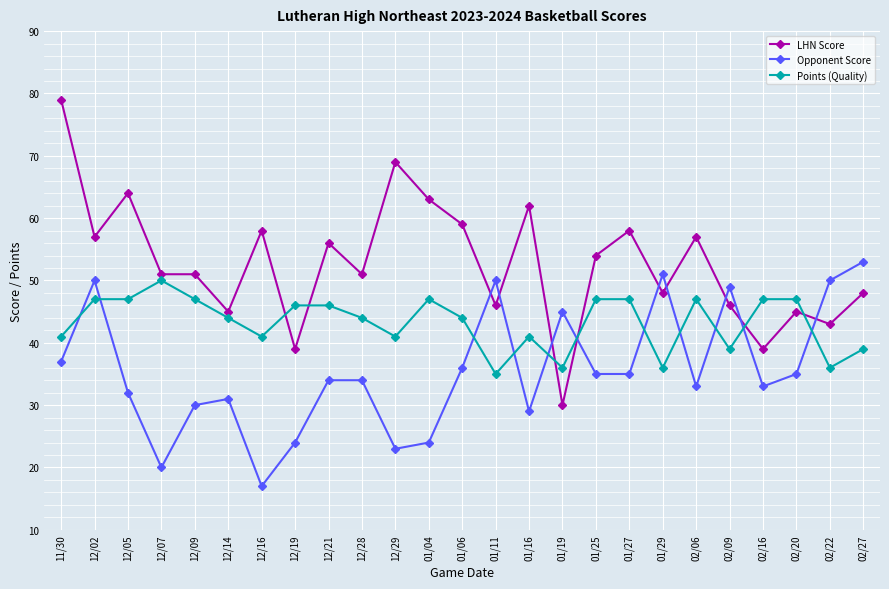

Reading right to left, list all the values displayed in this chart.

LHN Score: 48	43	45	39	46	57	48	58	54	30	62	46	59	63	69	51	56	39	58	45	51	51	64	57	79
Opponent Score: 53	50	35	33	49	33	51	35	35	45	29	50	36	24	23	34	34	24	17	31	30	20	32	50	37
Points (Quality): 39	36	47	47	39	47	36	47	47	36	41	35	44	47	41	44	46	46	41	44	47	50	47	47	41